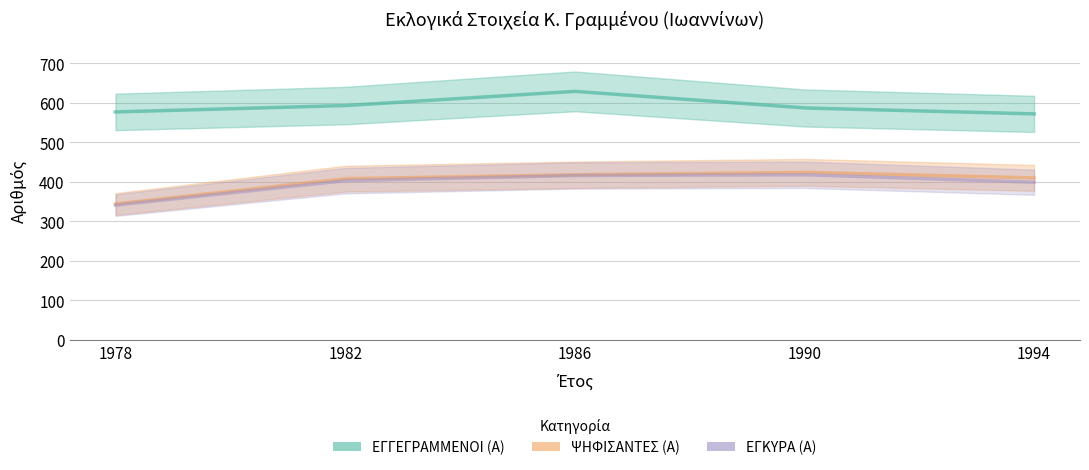

What is the sum of all ΕΓΓΕΓΡΑΜΜΕΝΟΙ (Α) values?

2958